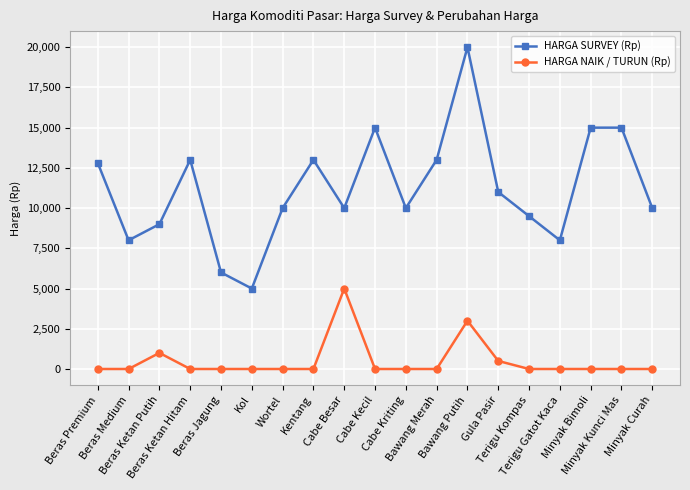

What is the value of the HARGA SURVEY (Rp) point at the 6th from the left?

5000